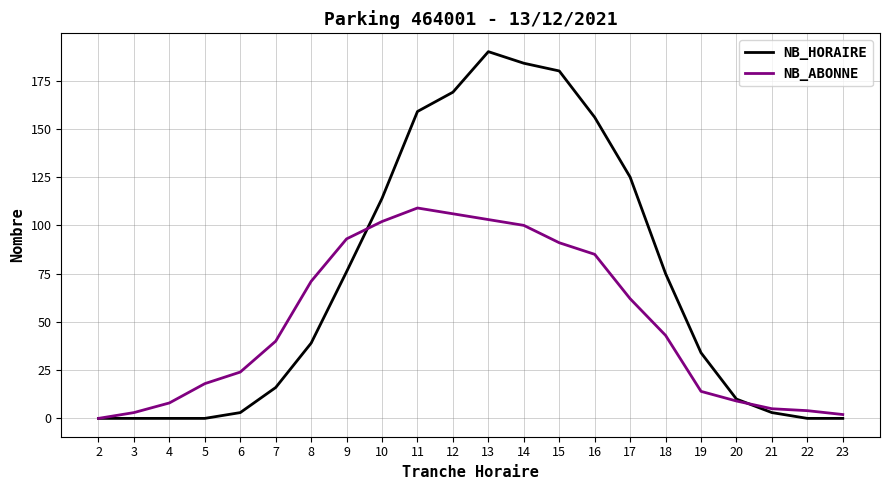

Is it true that NB_HORAIRE equals 17 at 20?

False